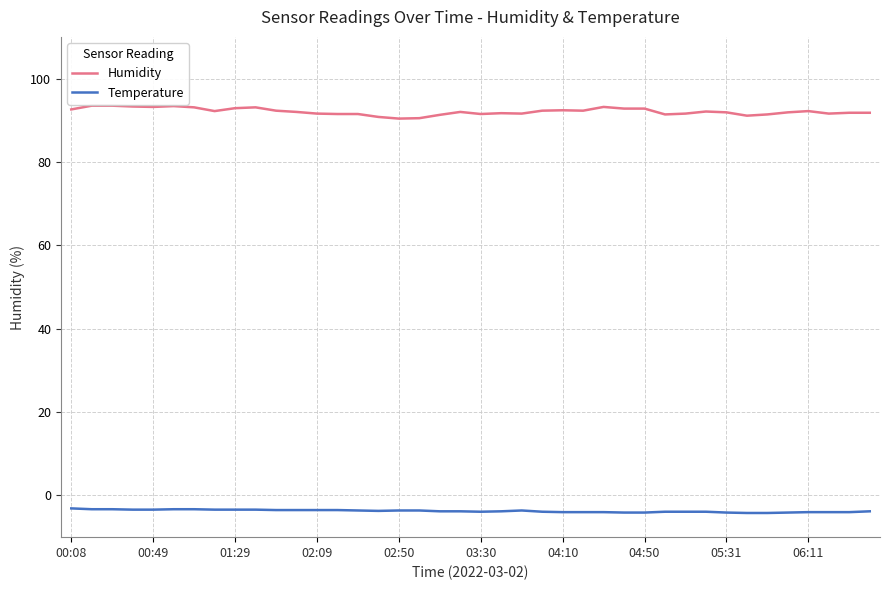

True or false: Humidity and Temperature cross at least once.

False